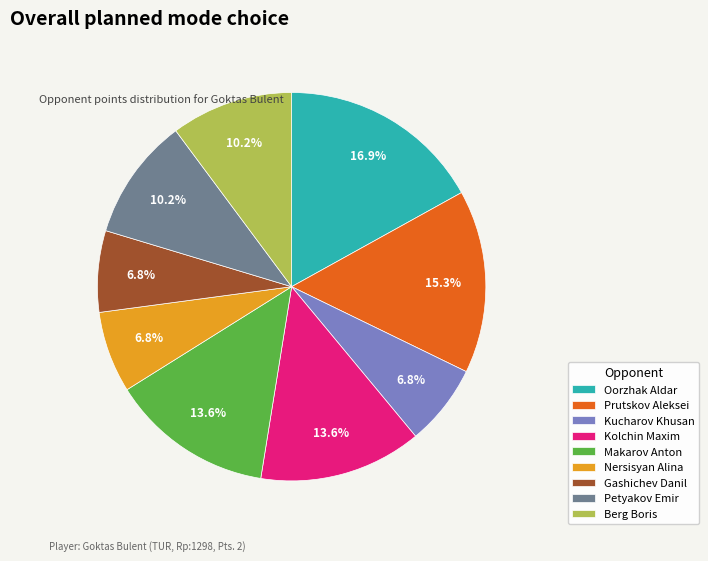

What is the ratio of the value at Petyakov Emir to the value at Prutskov Aleksei?

0.7